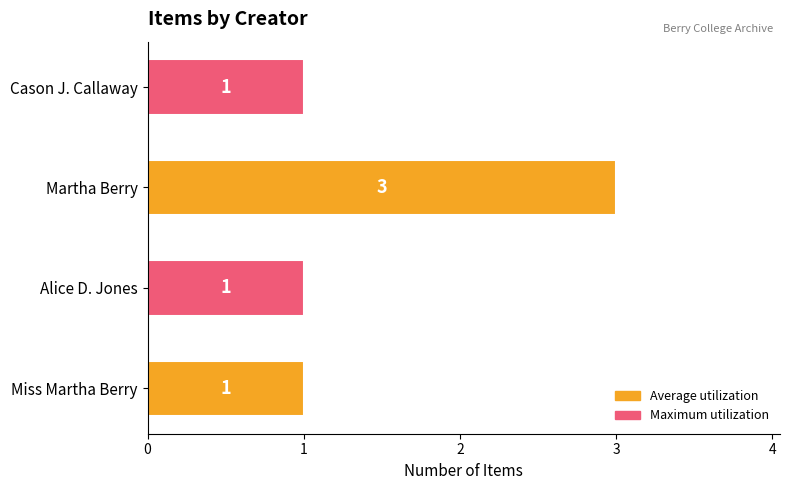

Read the value at Martha Berry.

3